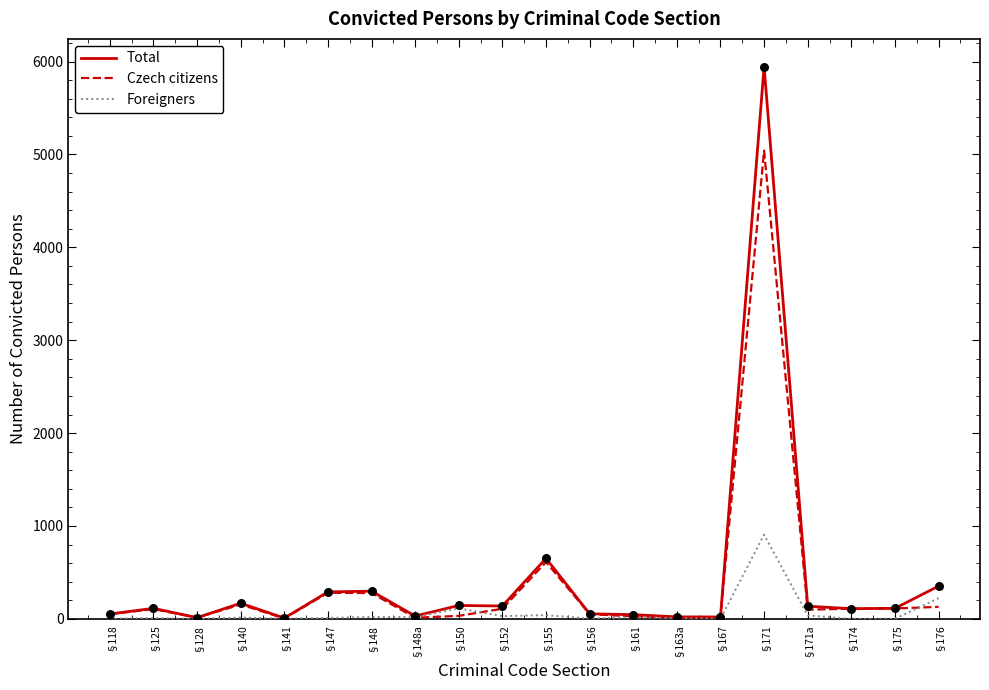

Is the value of Czech citizens at §140 greater than the value of Total at §118?

Yes